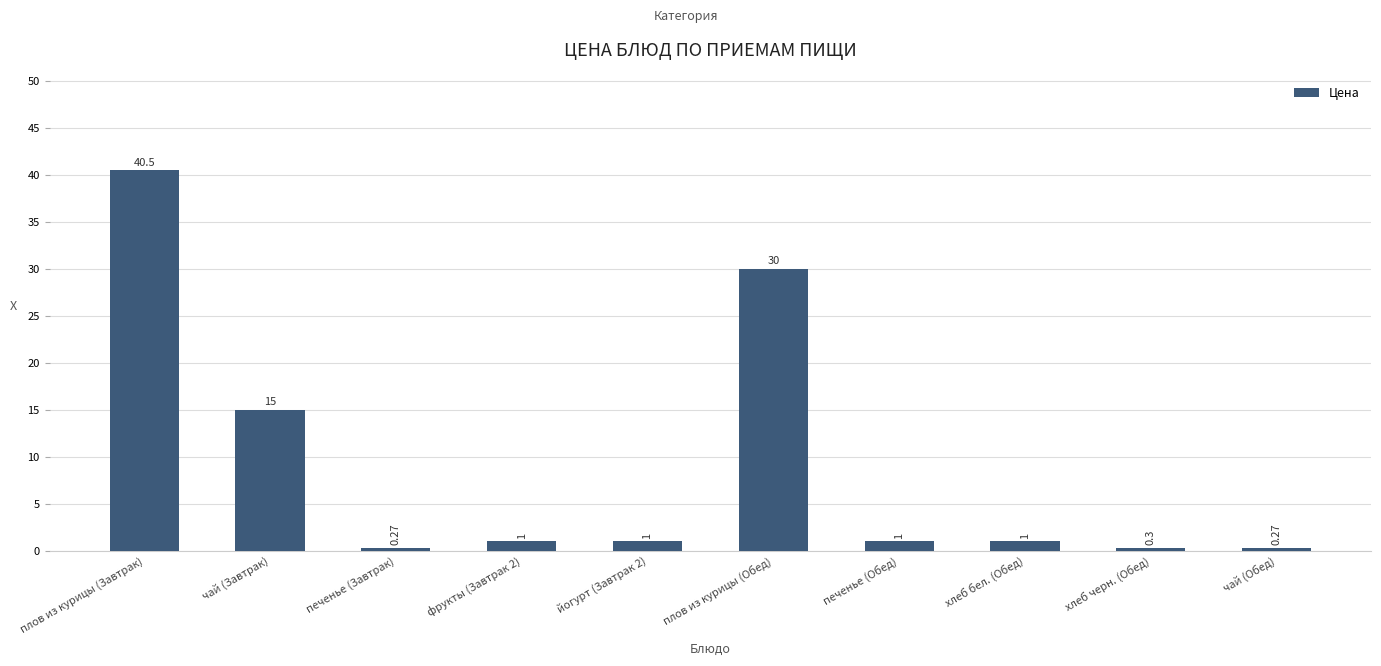

Does the chart contain stacked bars?

No